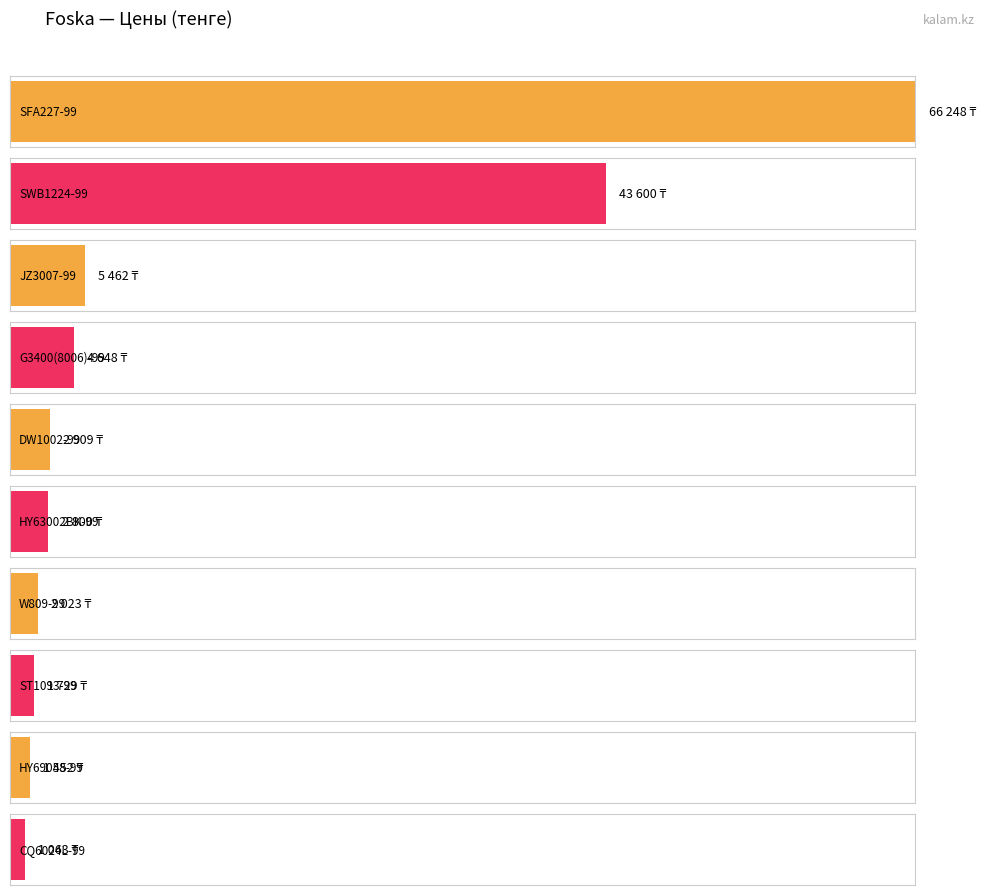

The chart shows a value of 7 at EH303A4/40-99. True or false?

False